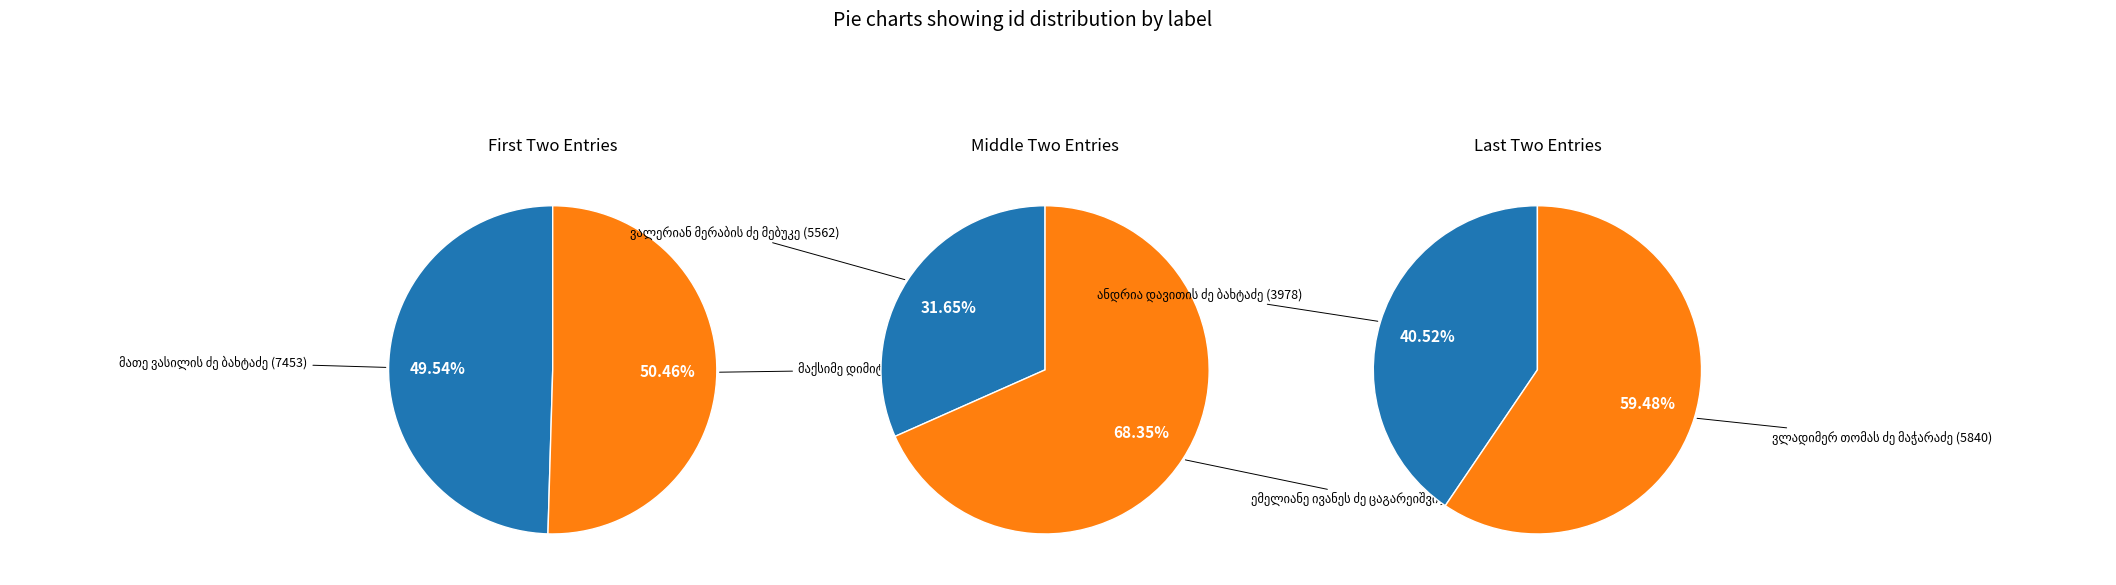

Is ანდრია დავითის ძე ბახტაძე the majority of the pie?

No